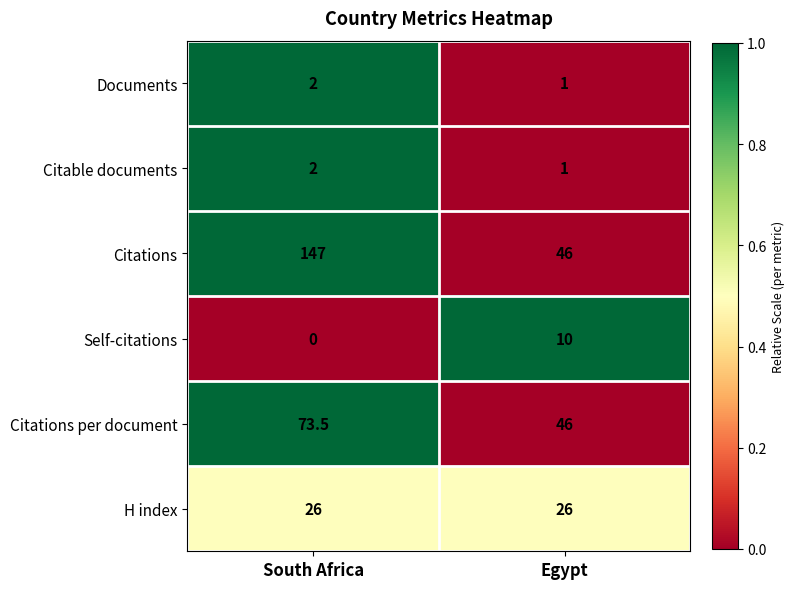

What is the total value across all series at South Africa?

250.5